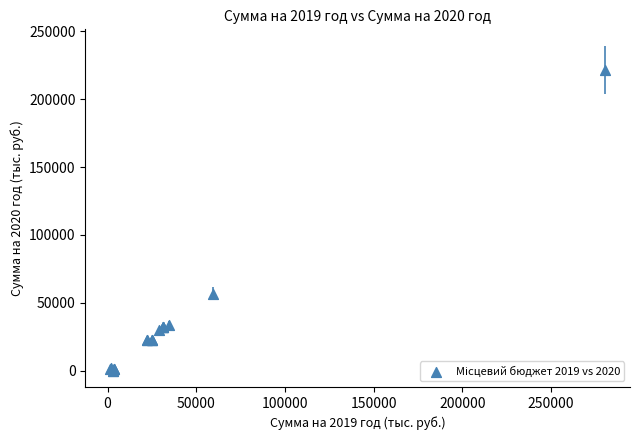

What Y value in the scatter plot is closest to 110874?

56874